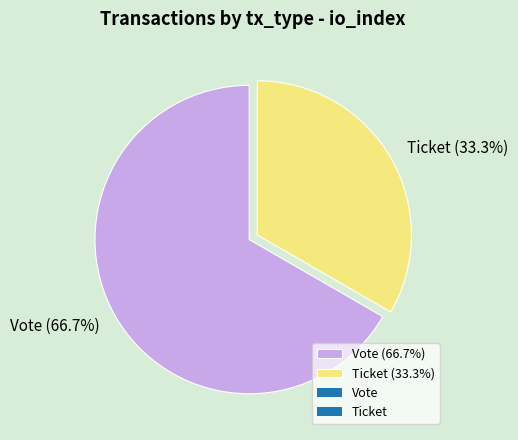

How many segments does this pie chart have?

2